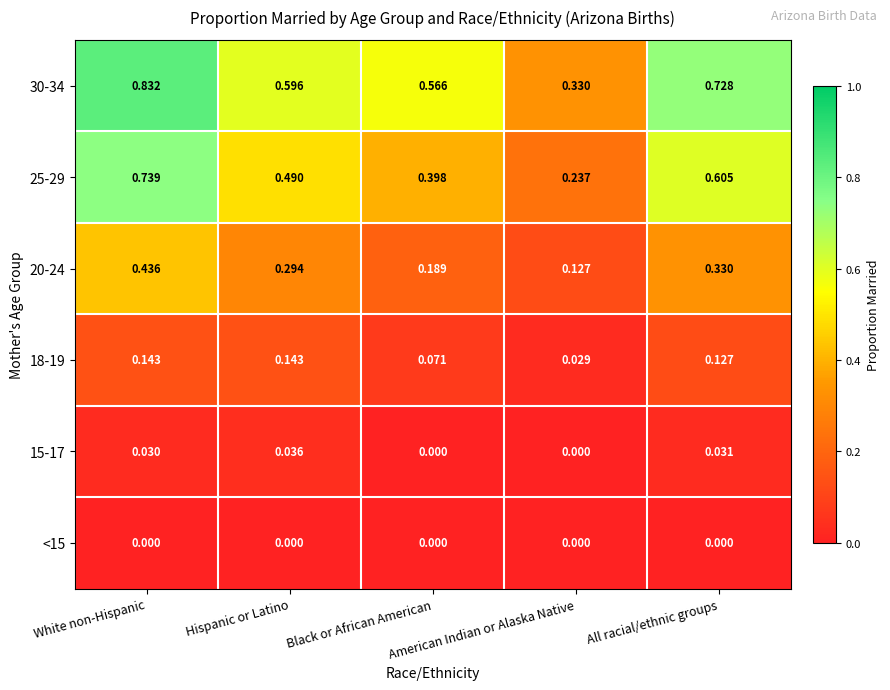

At Hispanic or Latino, list the series in order from smallest to largest.

<15, 15-17, 18-19, 20-24, 25-29, 30-34